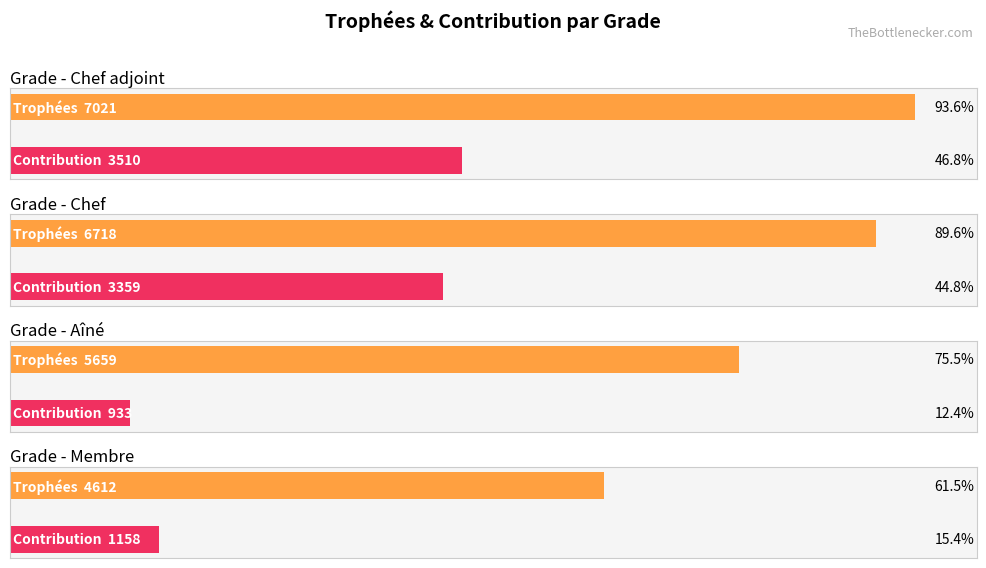

Which series has the largest total across all categories?

Trophées